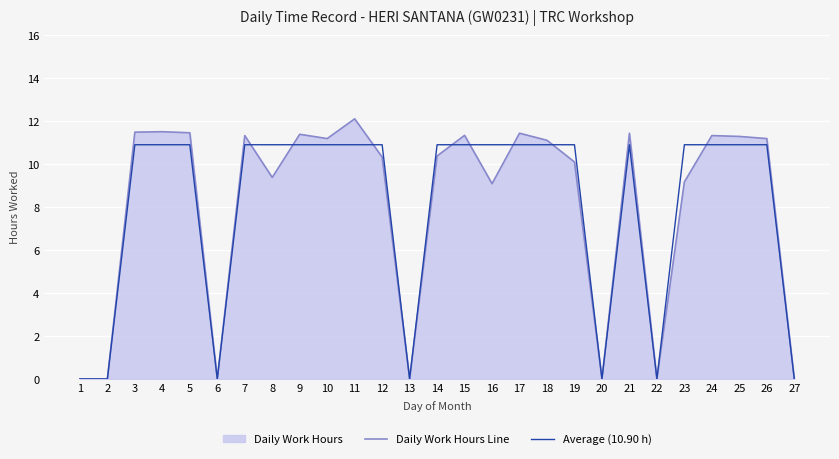

What is the difference between the second highest and second lowest values in the Daily Work Hours Line series?

11.5